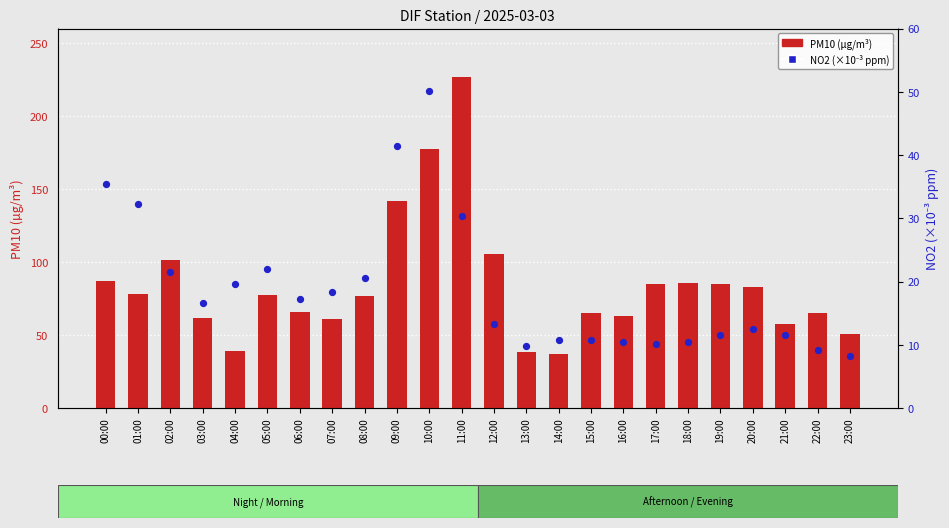

Which series has the largest Y range (max minus min)?

PM10 (µg/m³)